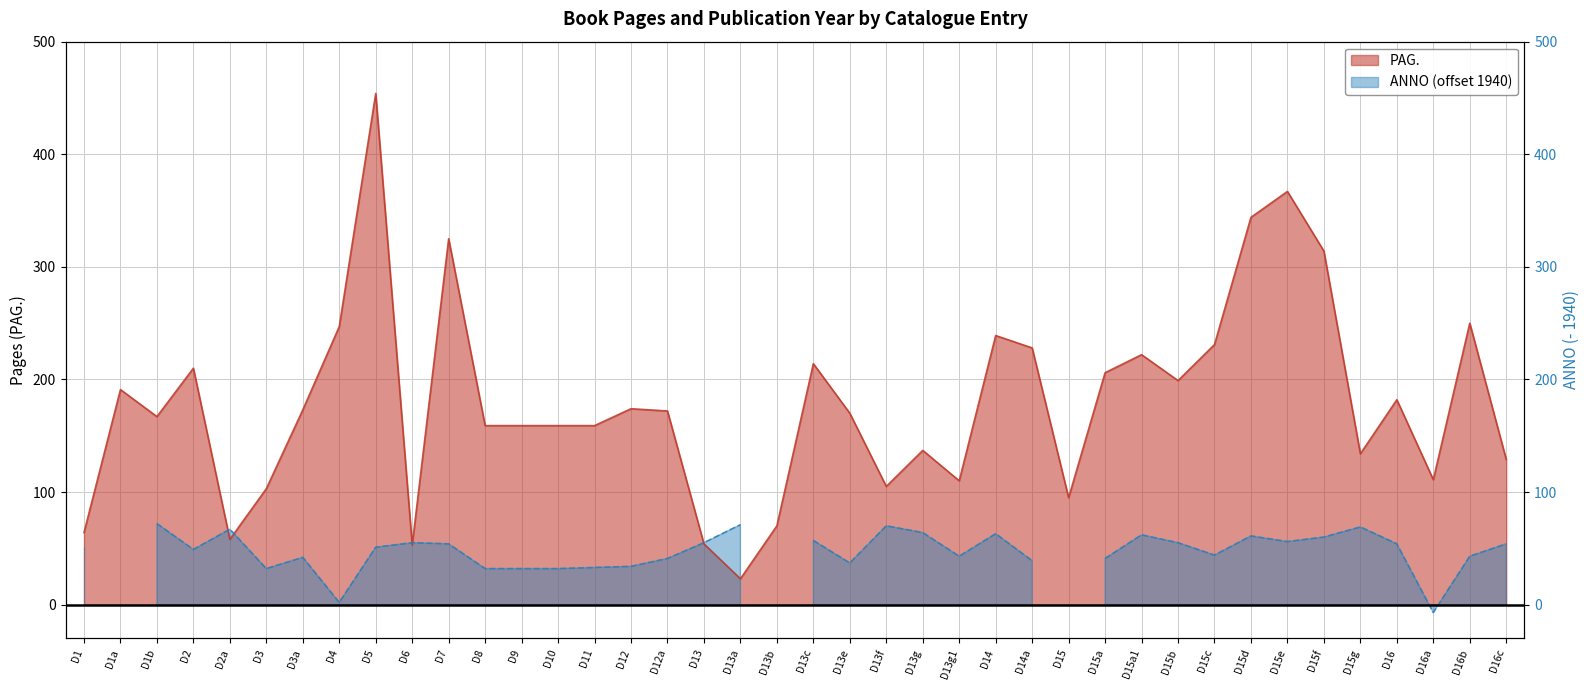

Reading right to left, list all the values displayed in this chart.

D16c=129	D16b=250	D16a=111	D16=182	D15g=134	D15f=314	D15e=367	D15d=344	D15c=231	D15b=199	D15a1=222	D15a=206	D15=95	D14a=228	D14=239	D13g1=110	D13g=137	D13f=105	D13e=170	D13c=214	D13b=70	D13a=23	D13=54	D12a=172	D12=174	D11=159	D10=159	D9=159	D8=159	D7=325	D6=53	D5=454	D4=247	D3a=173	D3=103	D2a=58	D2=210	D1b=167	D1a=191	D1=64